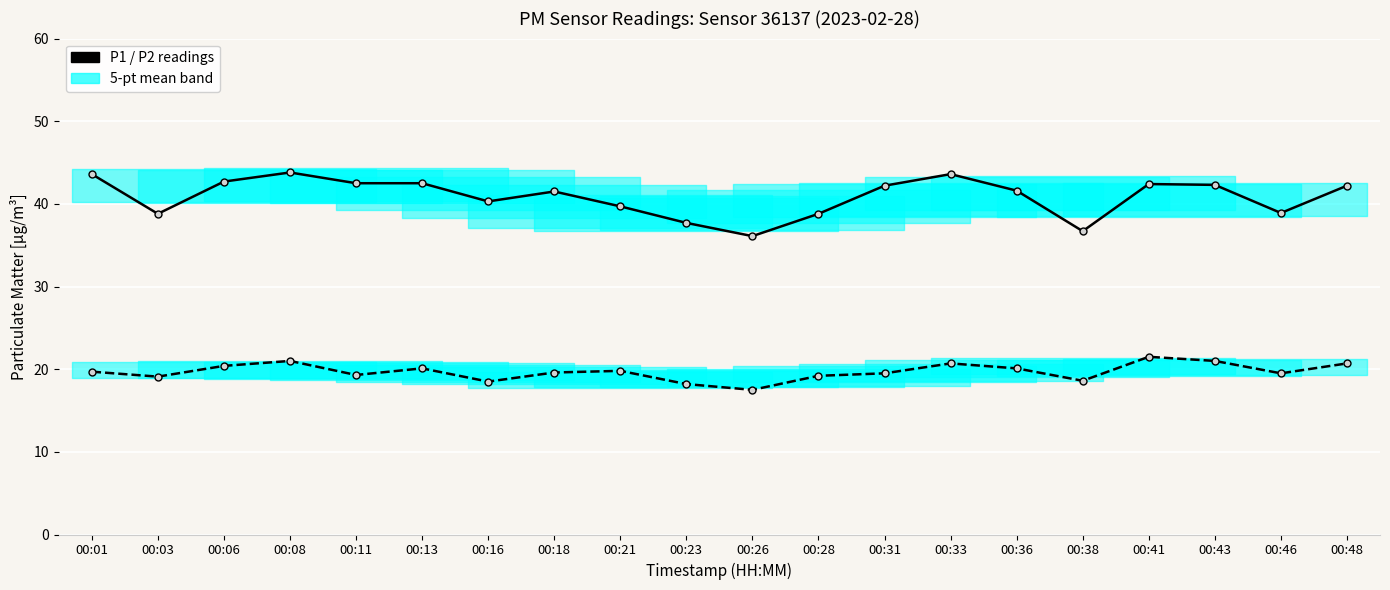

Where is the first local maximum for P1?

00:08